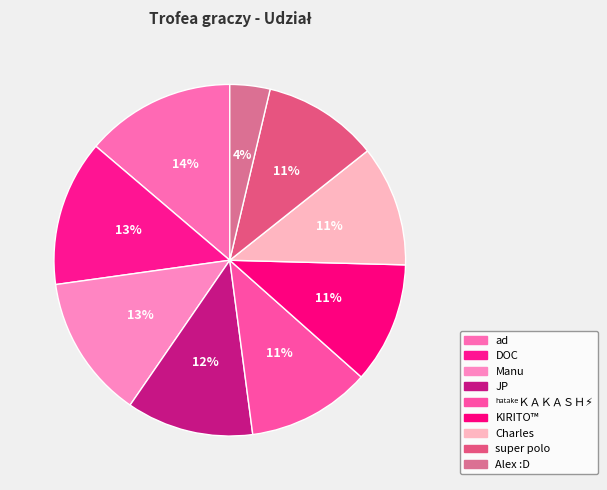

The Charles slice represents 11% of the pie. True or false?

True